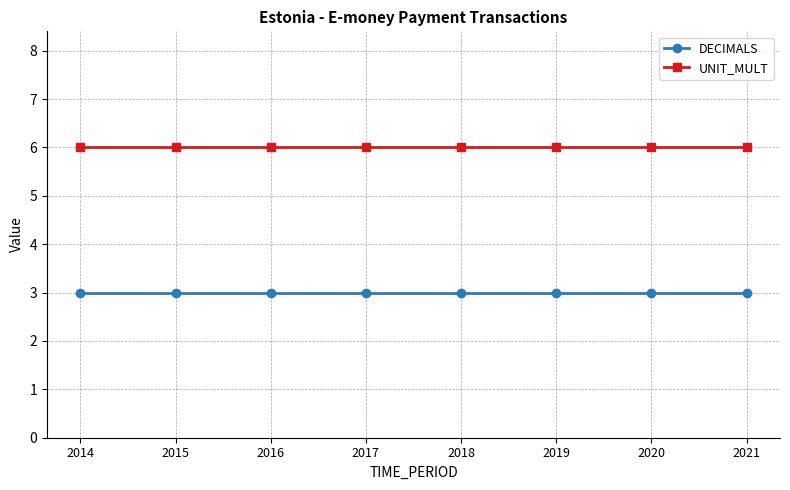

Reading left to right, what are all the values shown in this chart?

DECIMALS: 3	3	3	3	3	3	3	3
UNIT_MULT: 6	6	6	6	6	6	6	6